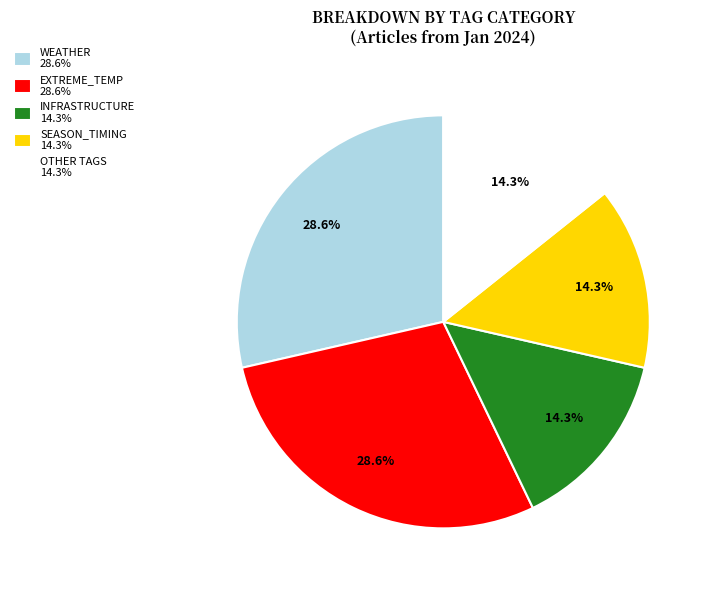

How many slices are in this pie chart?

5